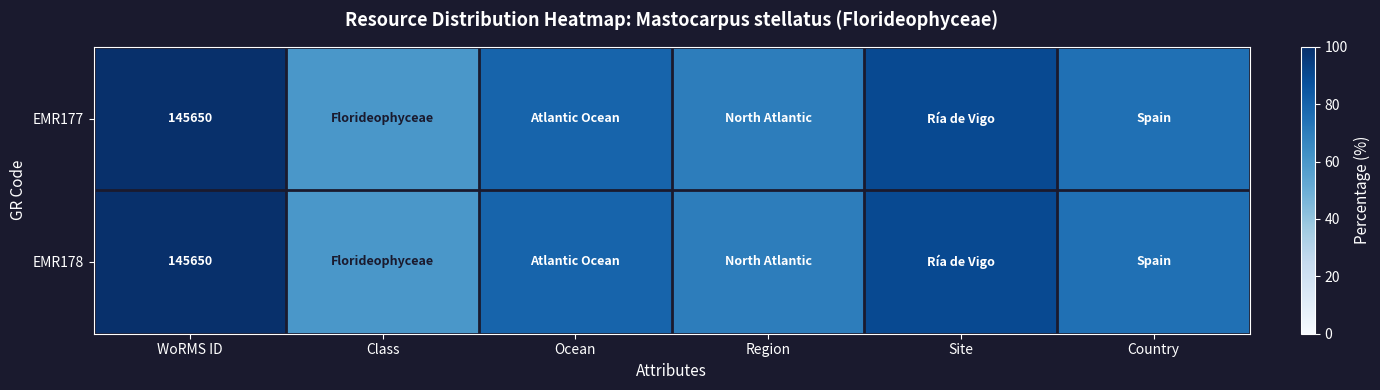

Is it true that EMR178 equals 70 at Region?

True